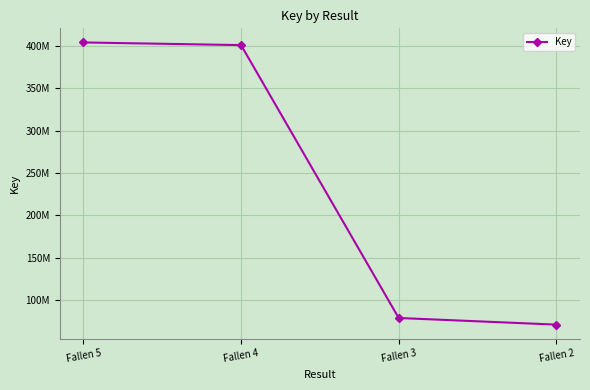

Rank the categories by value from lowest to highest.

Fallen 2, Fallen 3, Fallen 4, Fallen 5